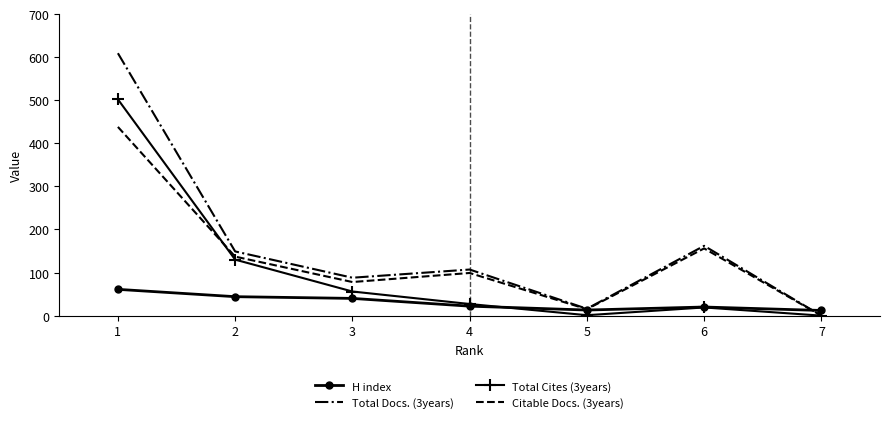

Which series has the largest total across all categories?

Total Docs. (3years)